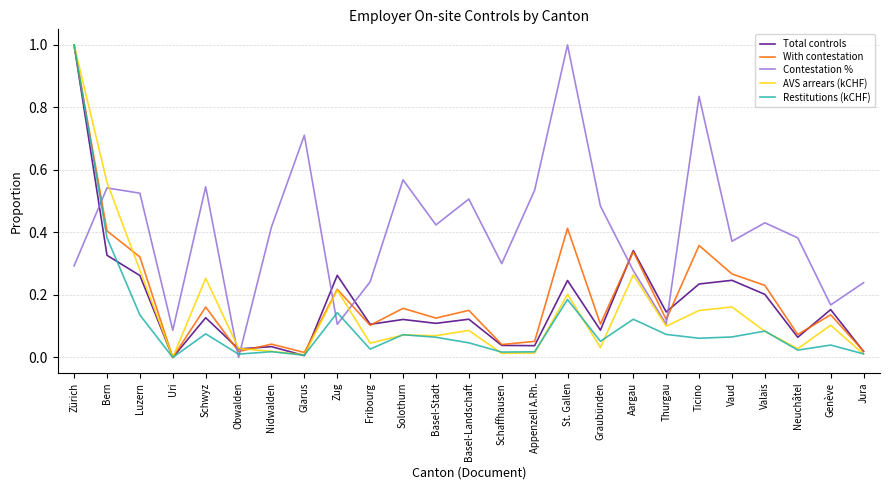

The value of With contestation at Obwalden is 0.0. True or false?

True